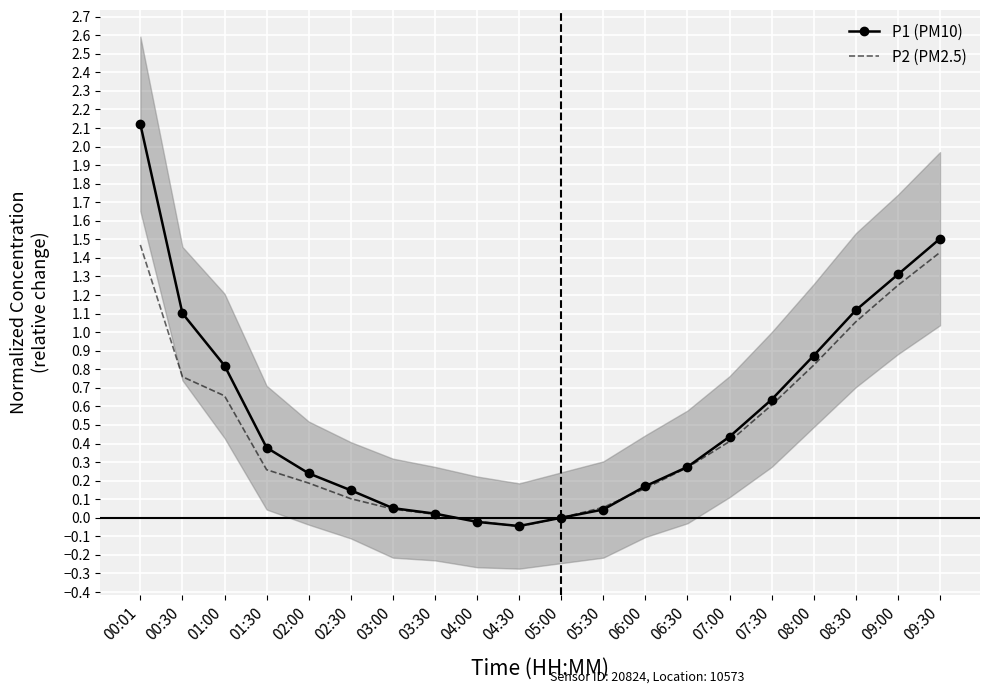

Where is P2 (PM2.5) nearest to the value 0?

05:00